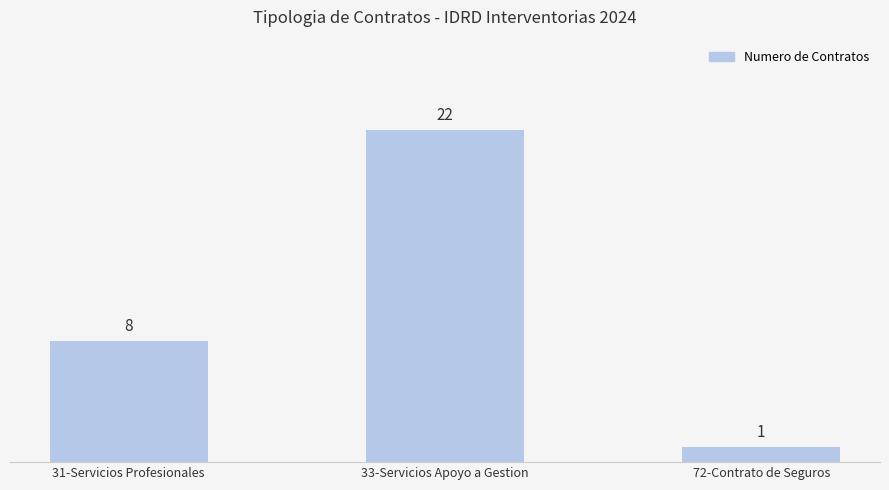

What is the difference between the second highest and minimum values?

7